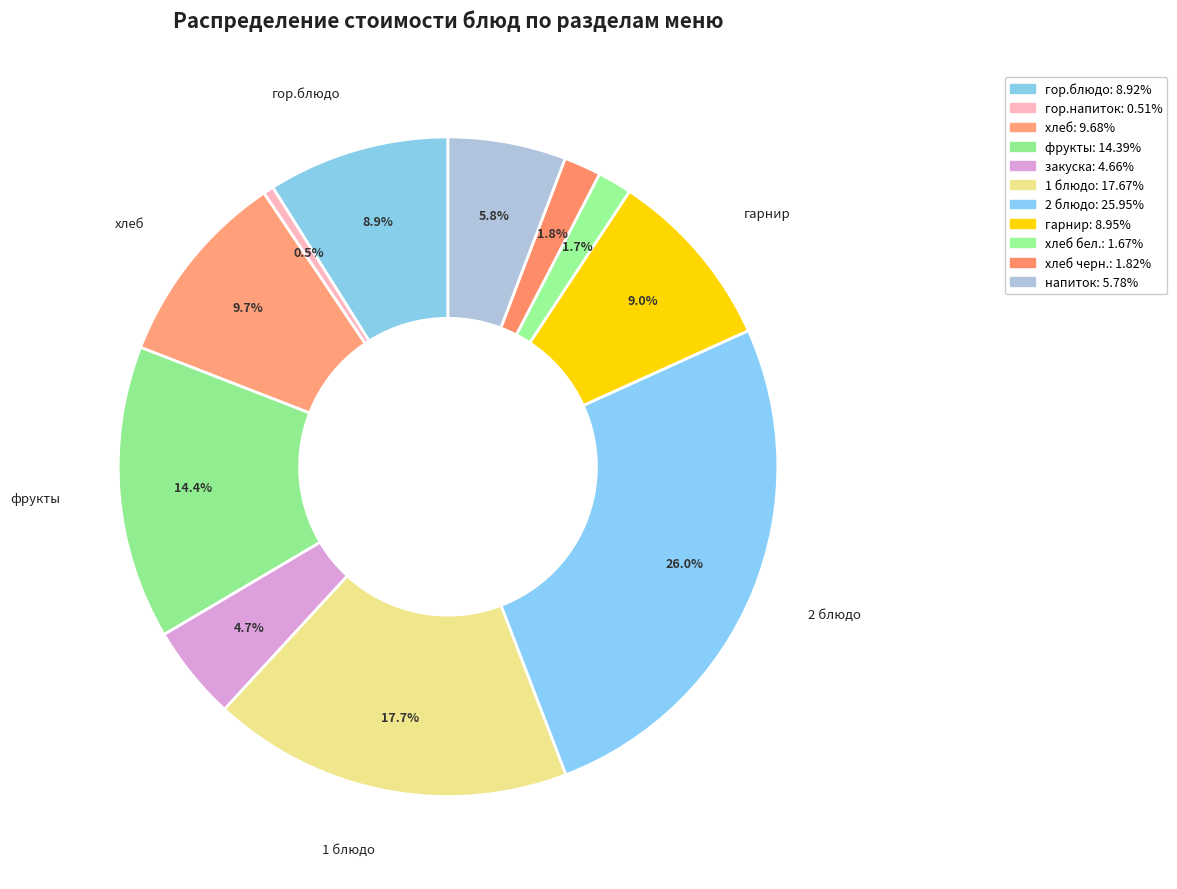

How many slices are in this pie chart?

11